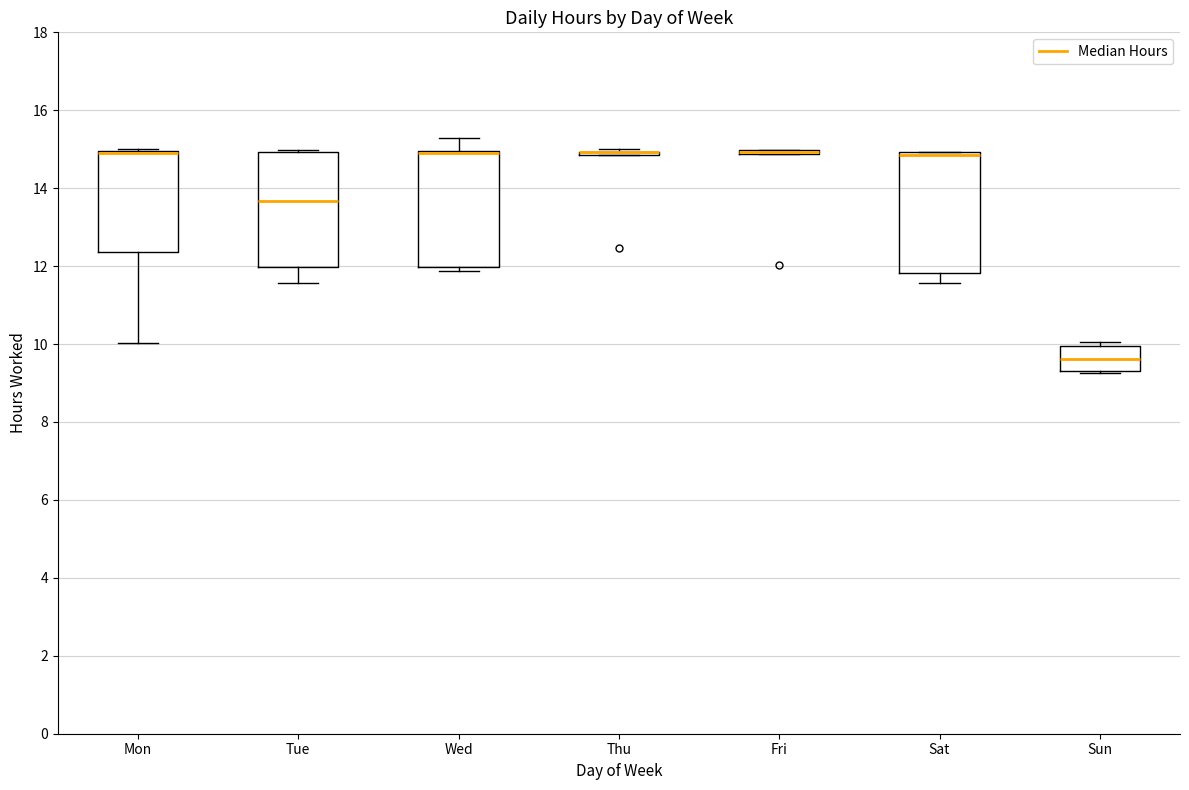

Where does the lower whisker of the box for Mon end on the y-axis? The values are not printed on the chart, so give them approximately, as read against the axis.

10.0